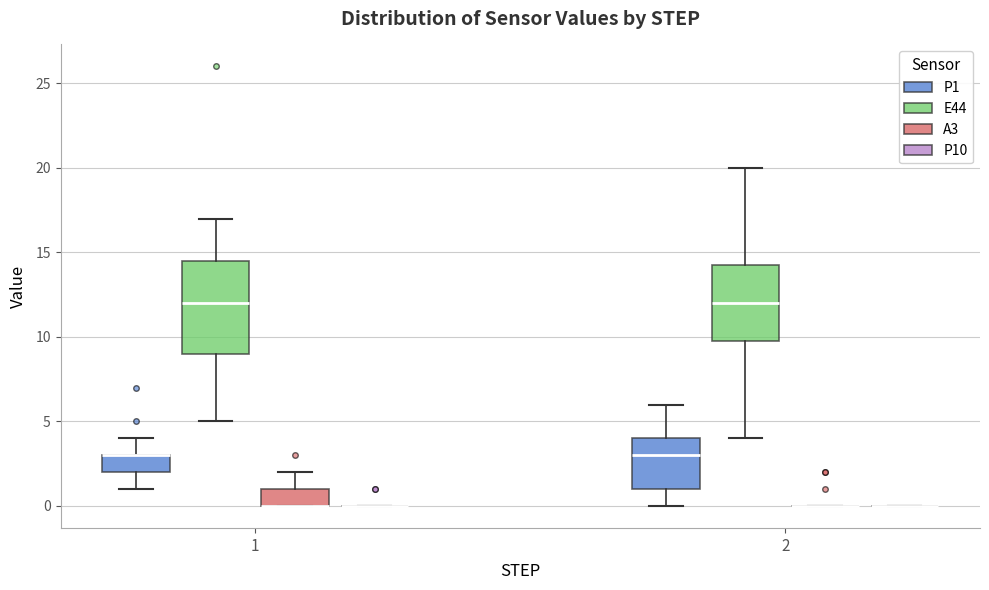

Reading left to right, transcribe this box plot: for each box, give where its median line is, the range the box spans, and where its two whiskers end, as read against the y-axis. The values are not printed on the chart, so give them approximately, as read against the axis.

1 (P1): median 3.0 (drawn on the box's upper edge), box 2.0 to 3.0, whiskers 1.0 to 4.0
1 (E44): median 12.0, box 9.0 to 14.5, whiskers 5.0 to 17.0
1 (A3): median 0.0 (drawn on the box's lower edge), box 0.0 to 1.0, whiskers 0.0 to 2.0
1 (P10): box collapsed to a line at 0.0, whiskers 0.0 to 0.0
2 (P1): median 3.0, box 1.0 to 4.0, whiskers 0.0 to 6.0
2 (E44): median 12.0, box 10.0 to 14.5, whiskers 4.0 to 20.0
2 (A3): box collapsed to a line at 0.0, whiskers 0.0 to 0.0
2 (P10): box collapsed to a line at 0.0, whiskers 0.0 to 0.0